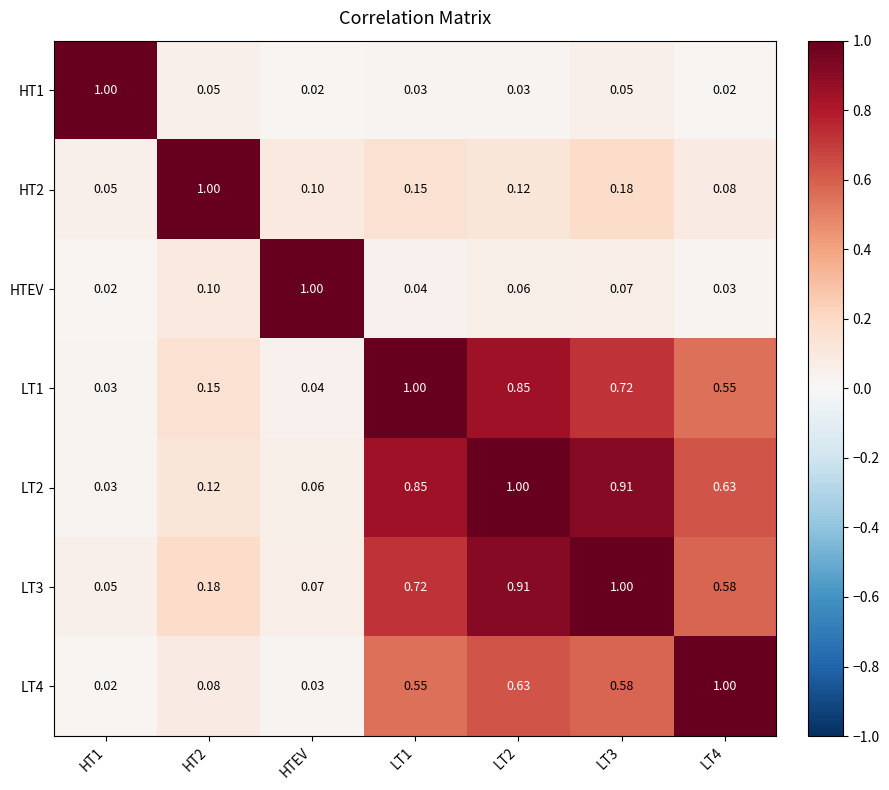

Is the value of LT3 at HT2 greater than the value of HT1 at LT1?

Yes